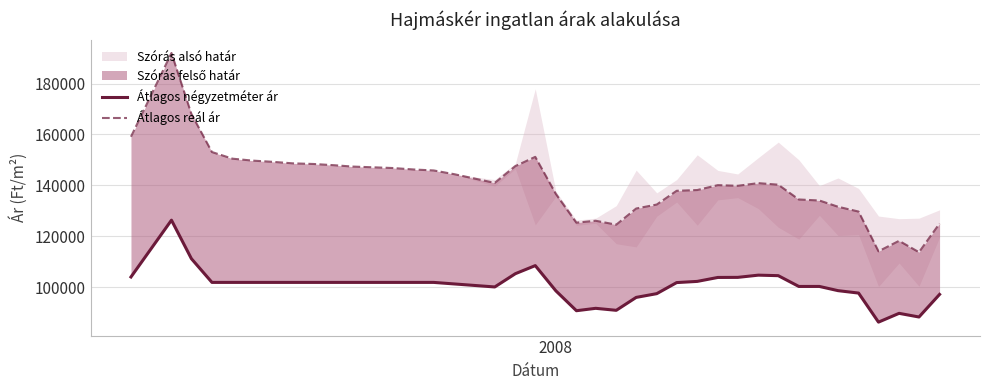

How many interior local peaks does the Átlagos reál ár series have?

6